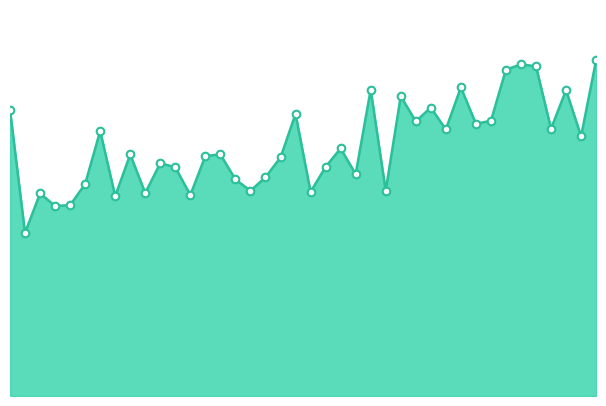

Is this an area chart (filled region under the line)?

Yes